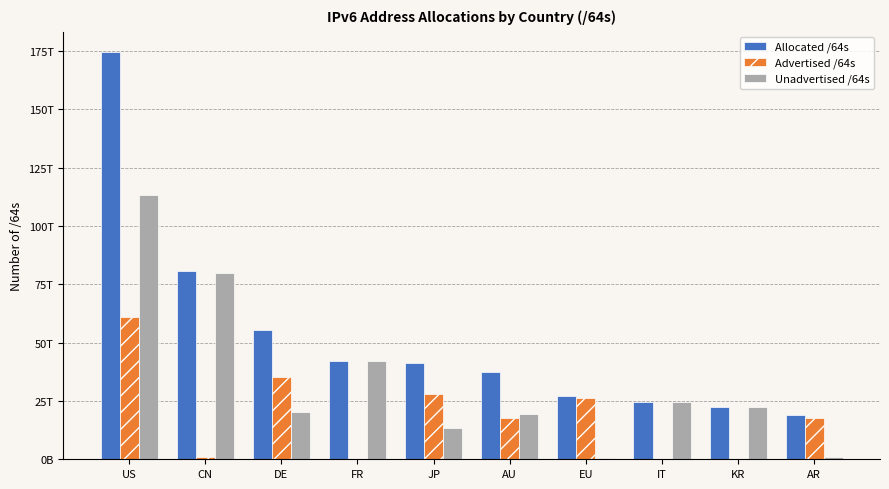

At which category is the sum across all series the highest?

US